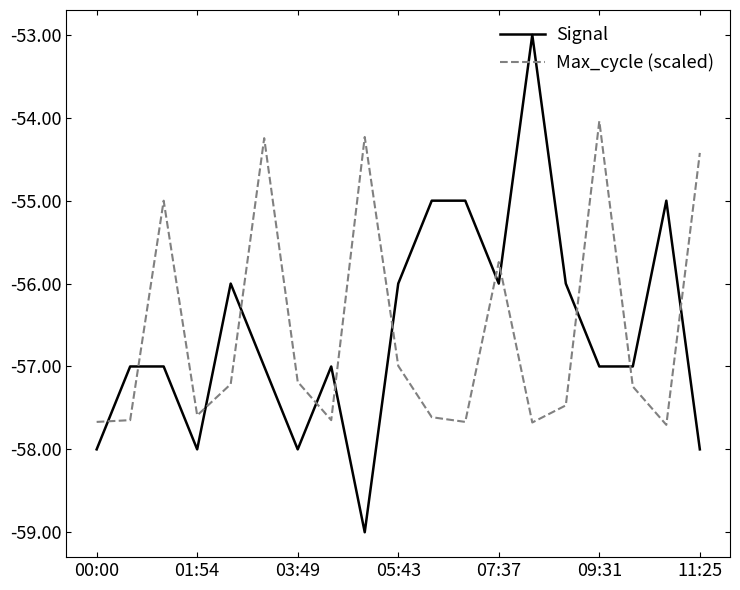

Is this an area chart (filled region under the line)?

No